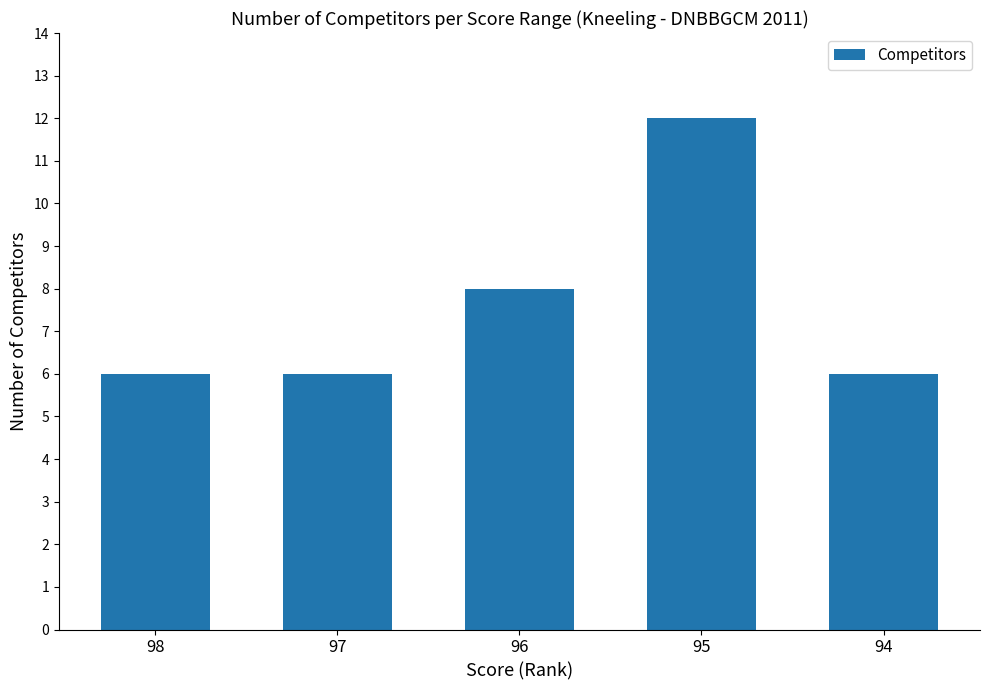

What is the value of the 4th bar from the left?

12